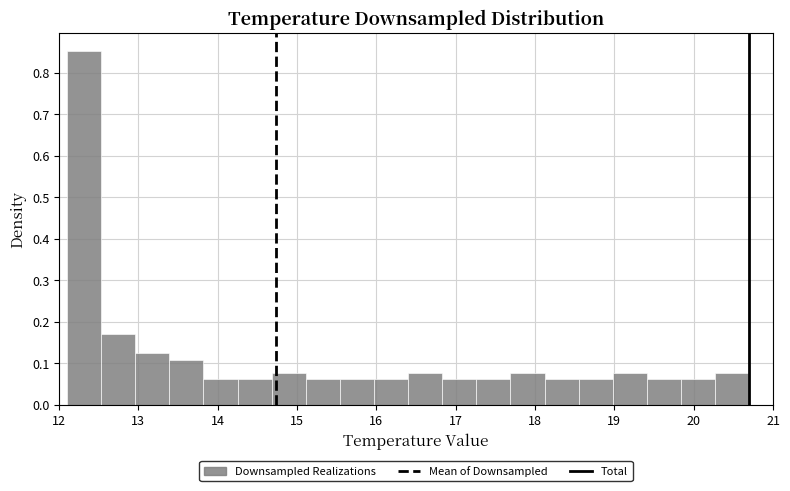

Over which range of the x-axis is the bar tallest?

12.10 to 12.53